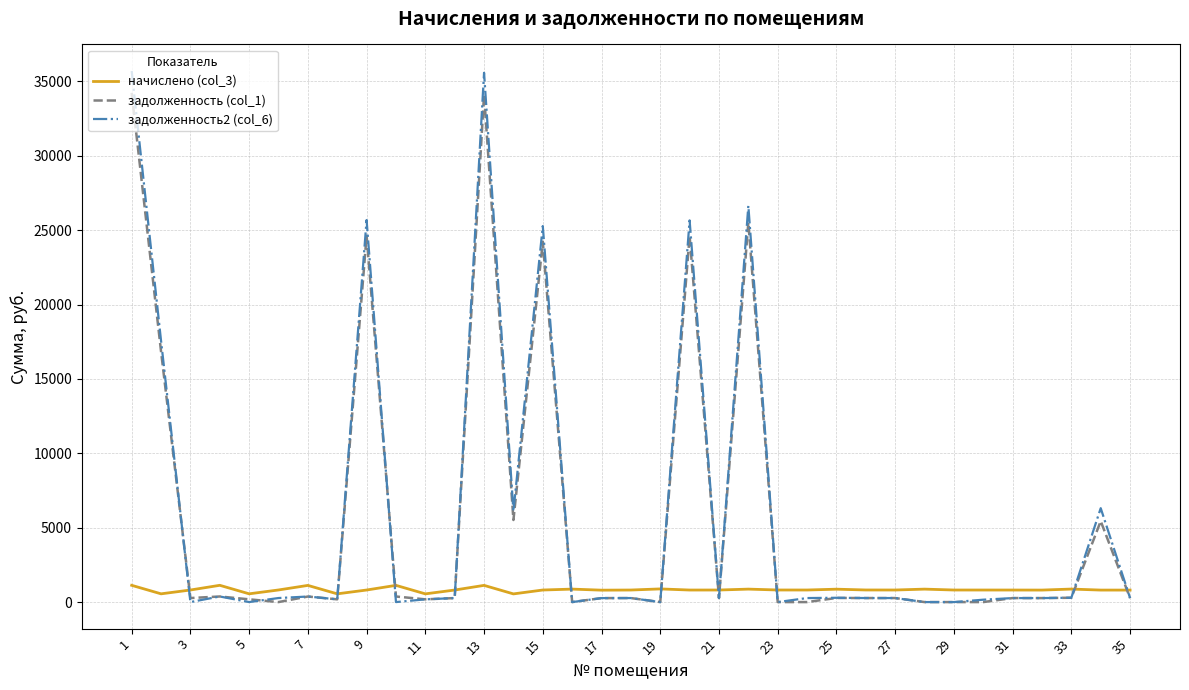

Which series has the widest spread of values?

задолженность2 (col_6)